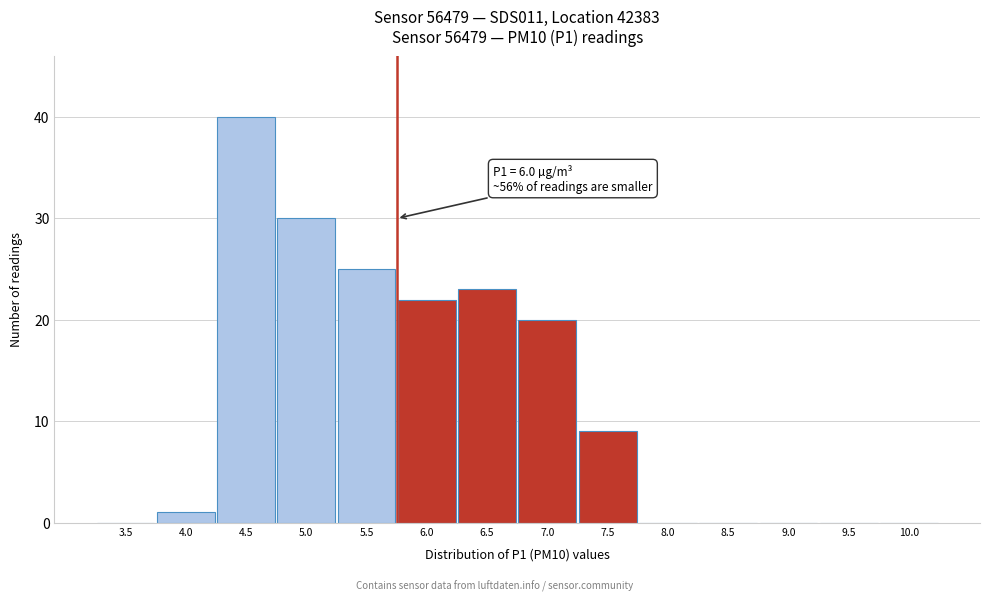

Reading left to right, list all the values displayed in this chart.

3.5=0	4.0=1	4.5=40	5.0=30	5.5=25	6.0=22	6.5=23	7.0=20	7.5=9	8.0=0	8.5=0	9.0=0	9.5=0	10.0=0